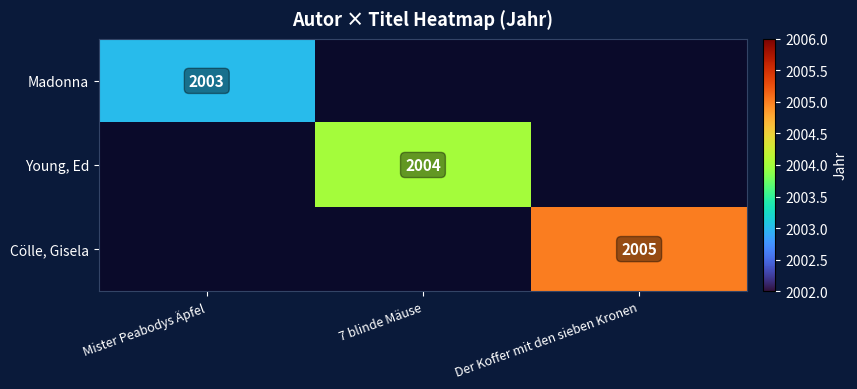

Is the value of Madonna at Mister Peabodys Äpfel greater than the value of Young, Ed at 7 blinde Mäuse?

No